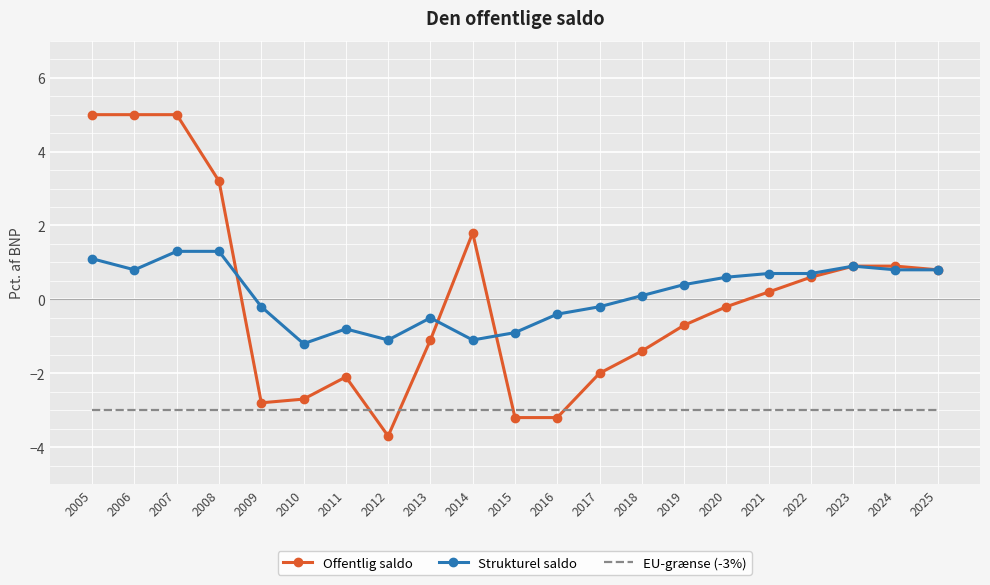

Is the value of Offentlig saldo at 2010 greater than the value of Strukturel saldo at 2017?

No